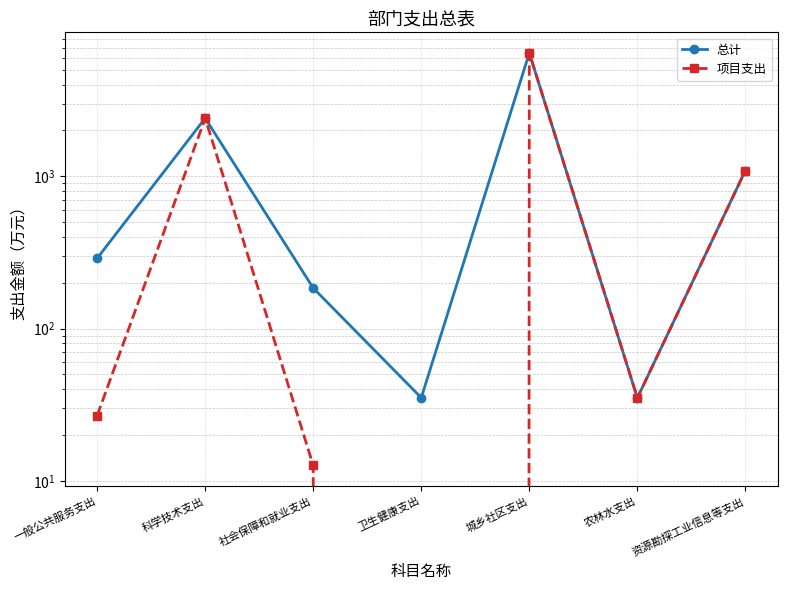

What is the maximum value for 总计?

6453.6